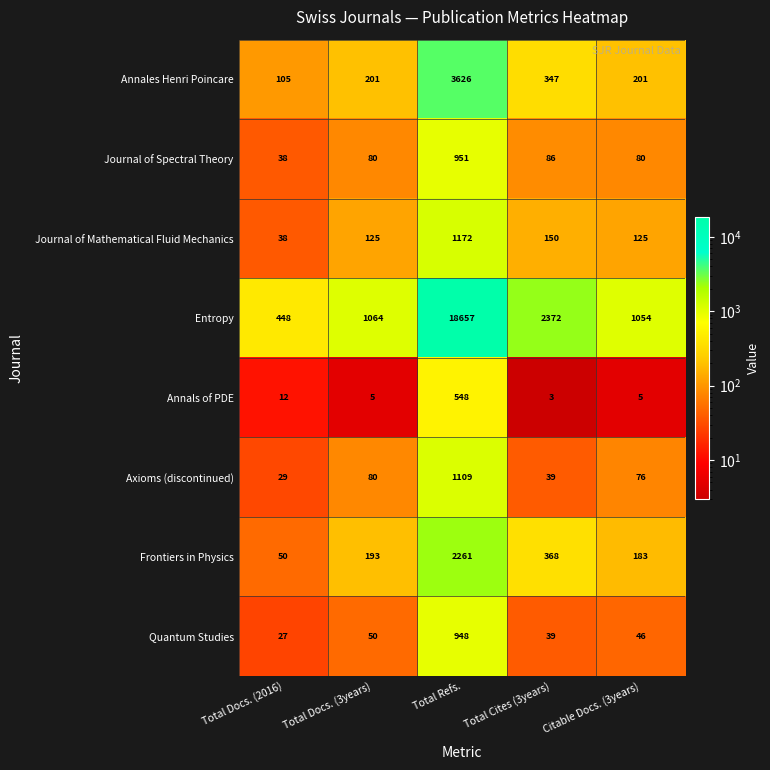

What is the maximum value shown in the chart?

18657